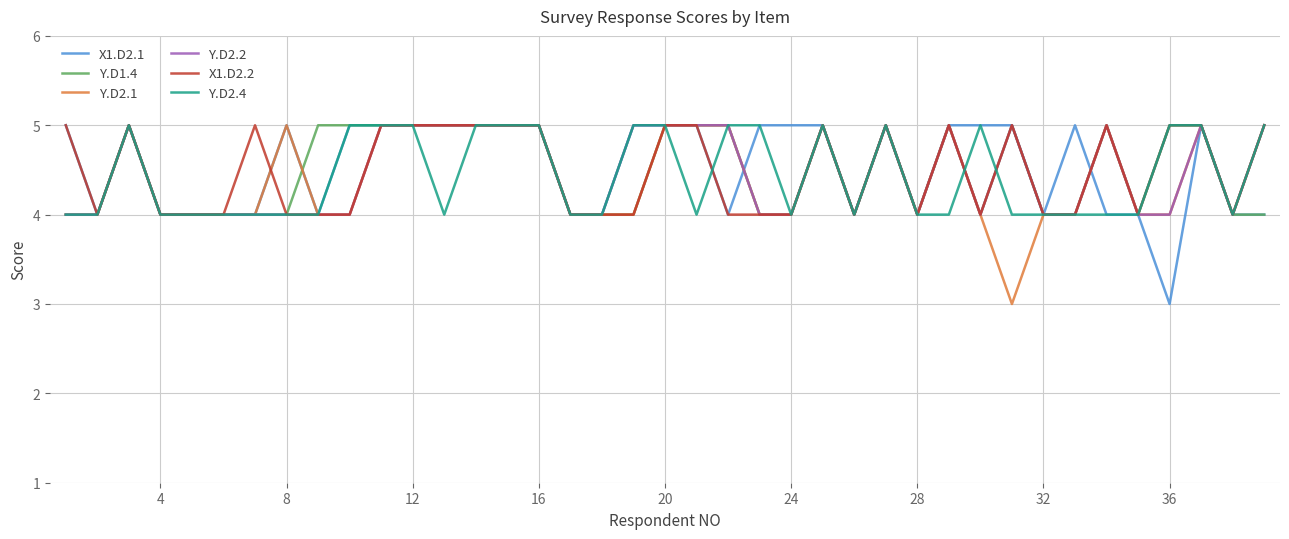

The value of Y.D2.2 at 16 is 3. True or false?

False